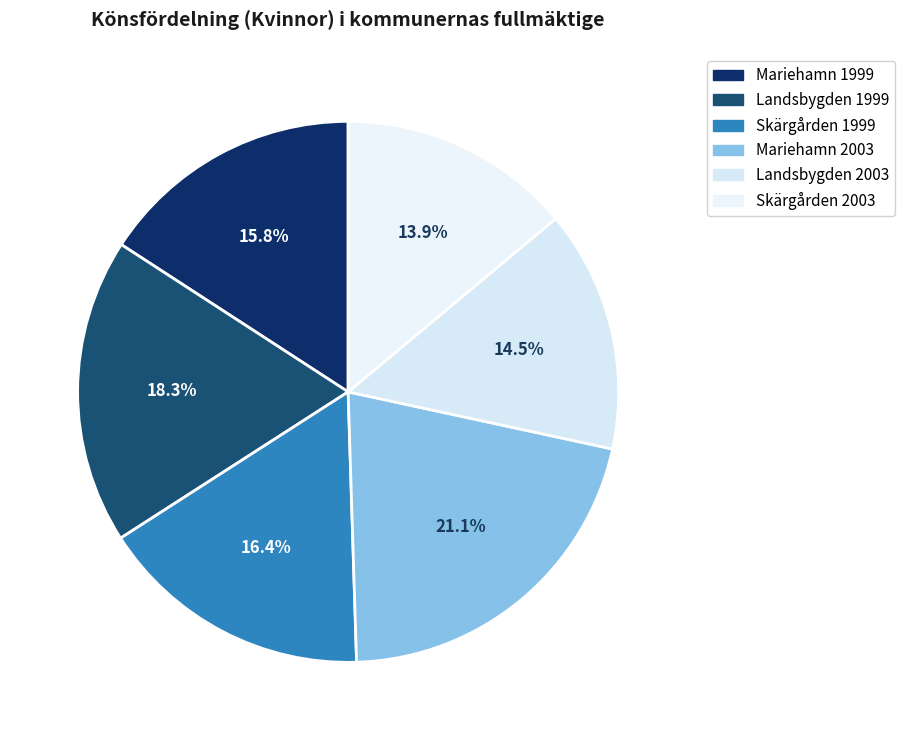

How many segments does this pie chart have?

6